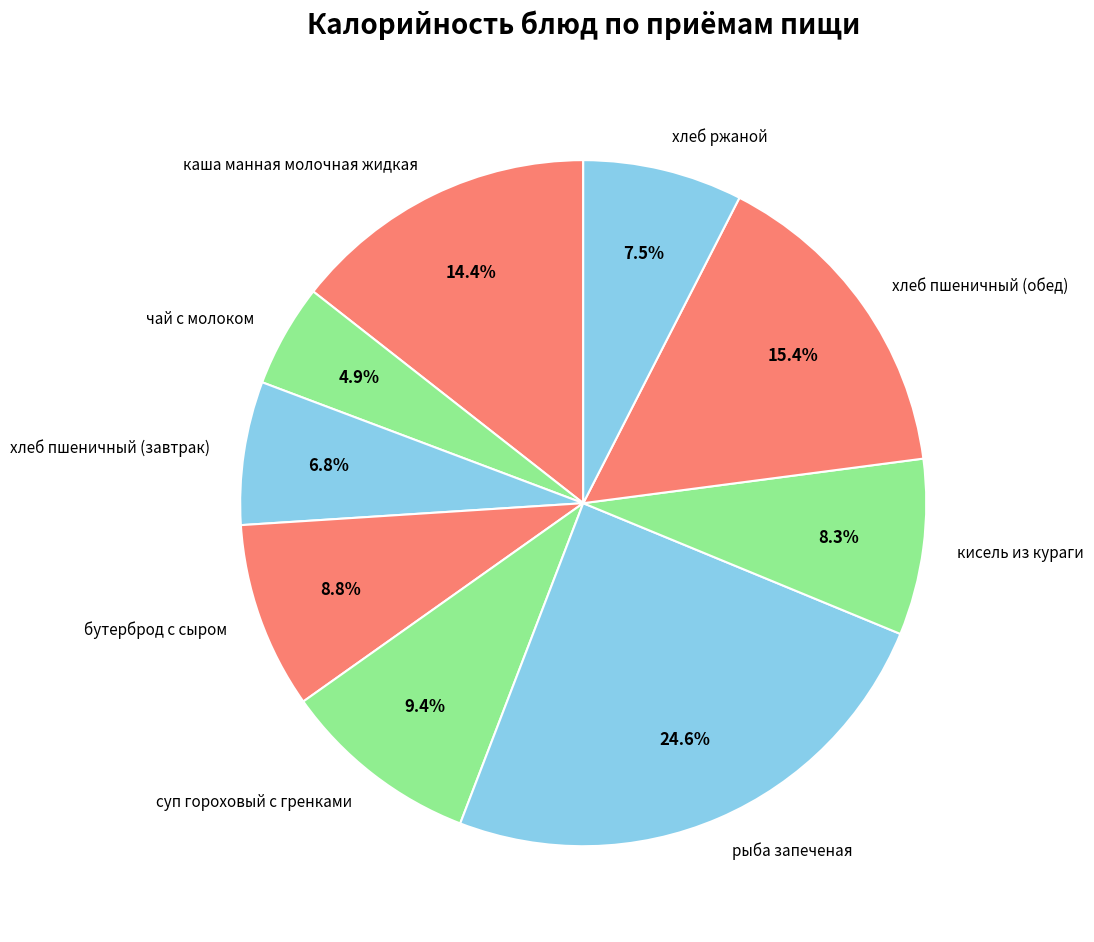

To the nearest percent, what percentage of the pie is каша манная молочная жидкая?

14%